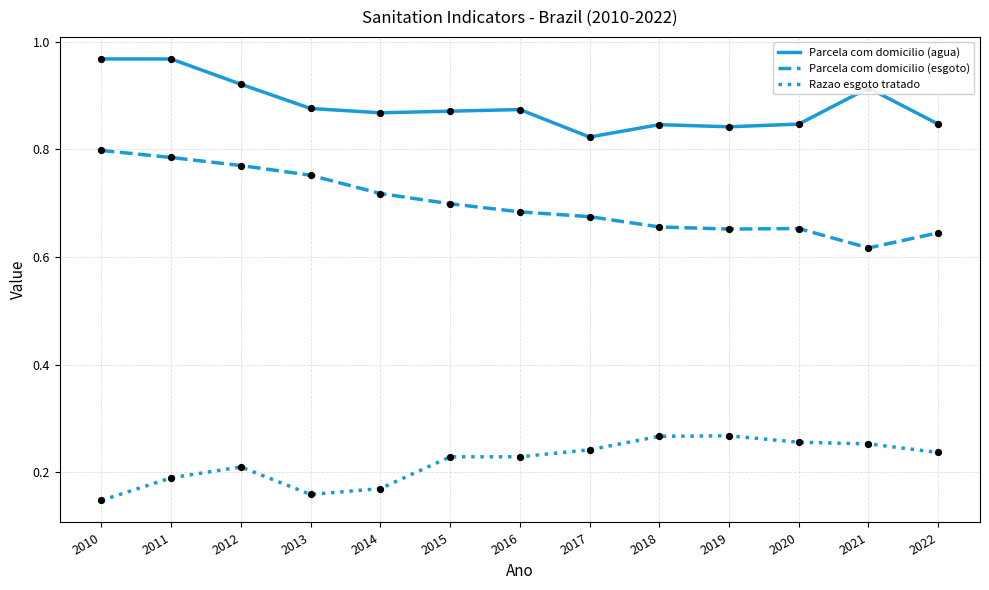

What are all the series names shown in the legend?

Parcela com domicilio (agua), Parcela com domicilio (esgoto), Razao esgoto tratado